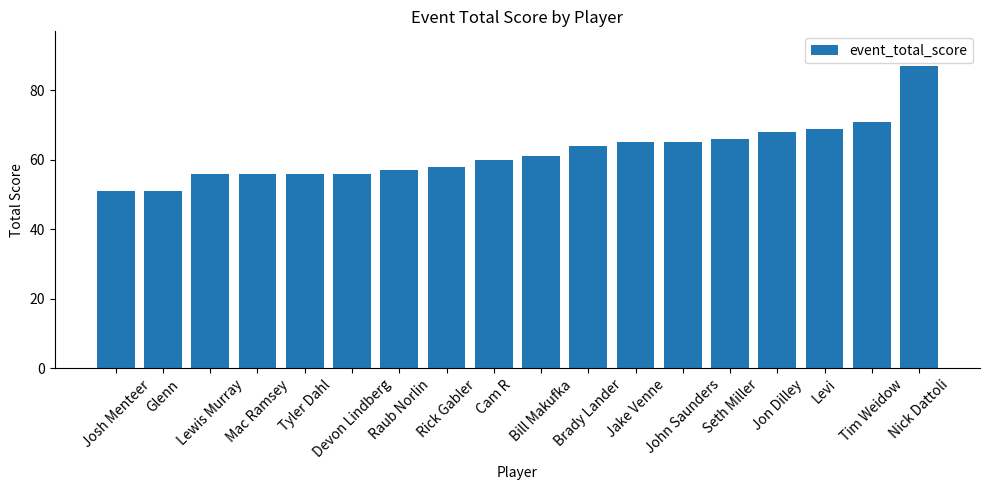

What is the difference between the maximum and minimum values?

36